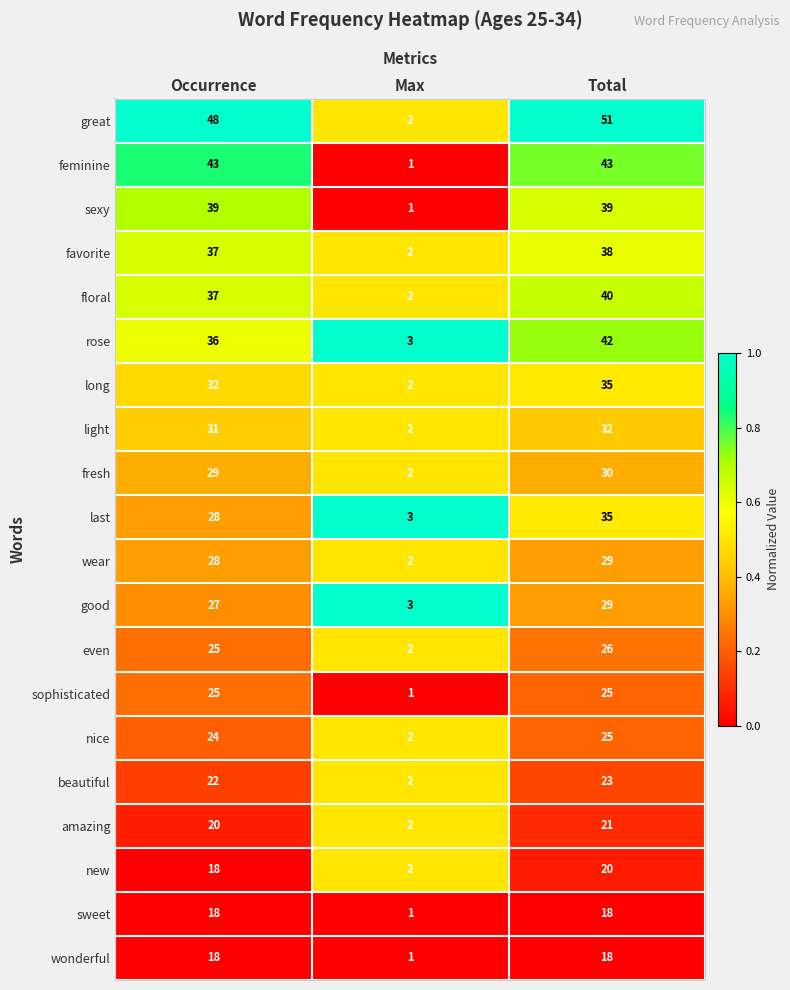

What is the total value across all series at Max?

38